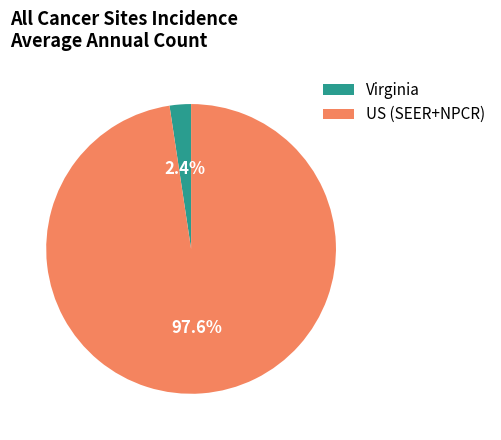

Between Virginia and US (SEER+NPCR), which is larger?

US (SEER+NPCR)